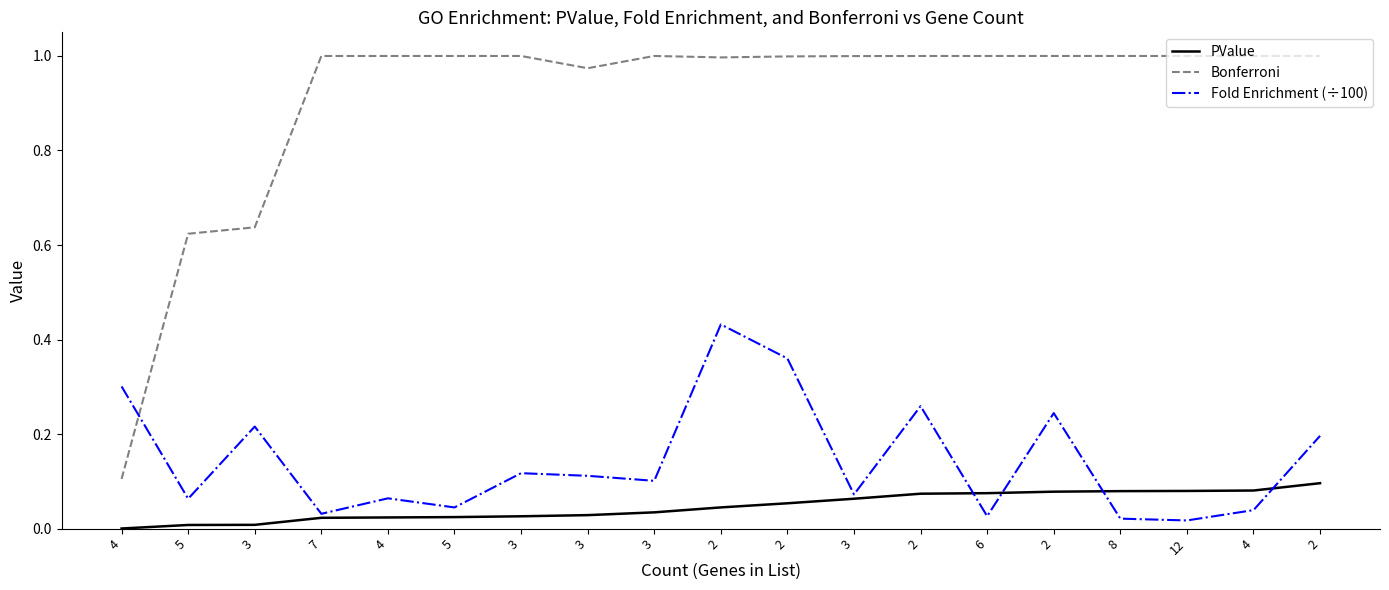

Is this an area chart (filled region under the line)?

No